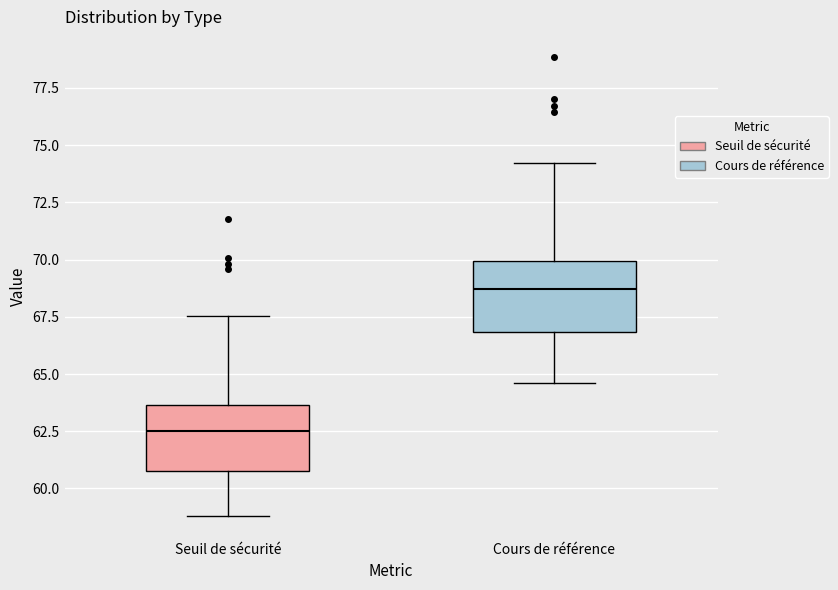

Reading left to right, transcribe this box plot: for each box, give where its median line is, the range the box spans, and where its two whiskers end, as read against the y-axis. The values are not printed on the chart, so give them approximately, as read against the axis.

Seuil de sécurité: median 62.5, box 61.0 to 63.5, whiskers 59.0 to 67.5
Cours de référence: median 68.5, box 67.0 to 70.0, whiskers 64.5 to 74.0